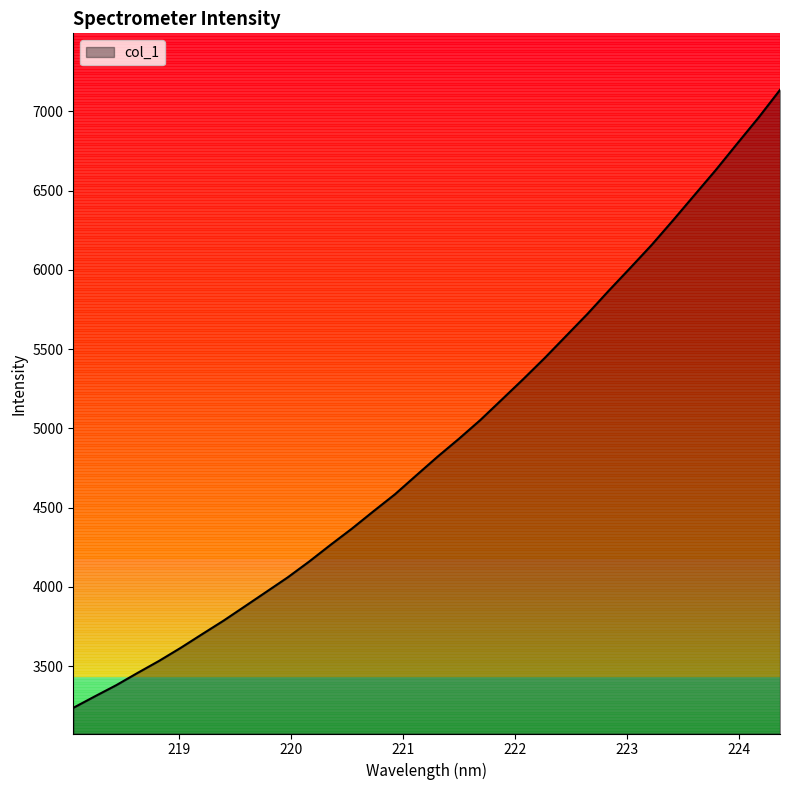

What is the difference between the maximum and minimum values?

3898.8